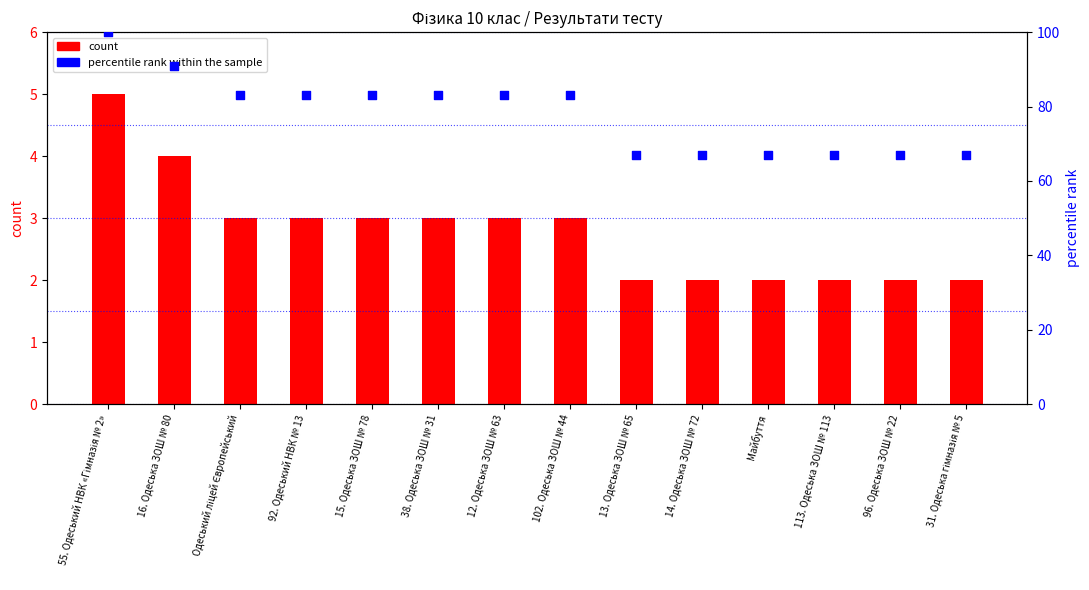

Which series reaches the minimum Y coordinate?

count